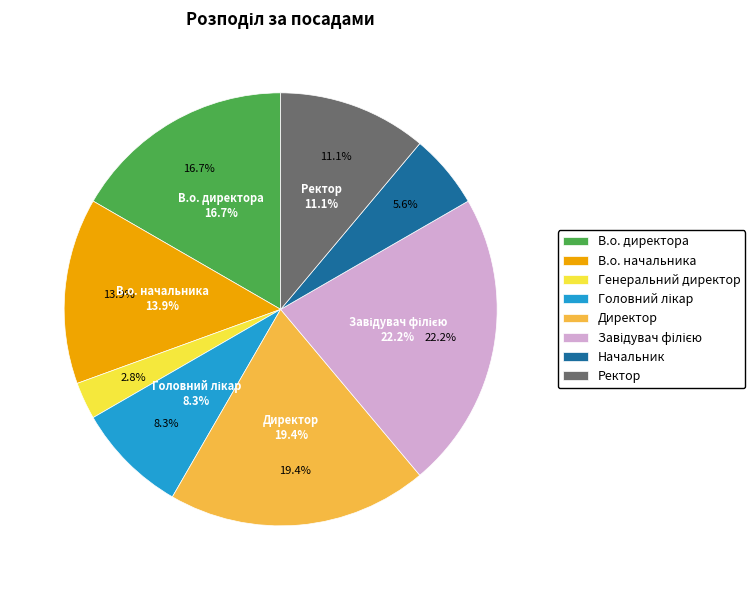

Count the number of slices in the pie.

8